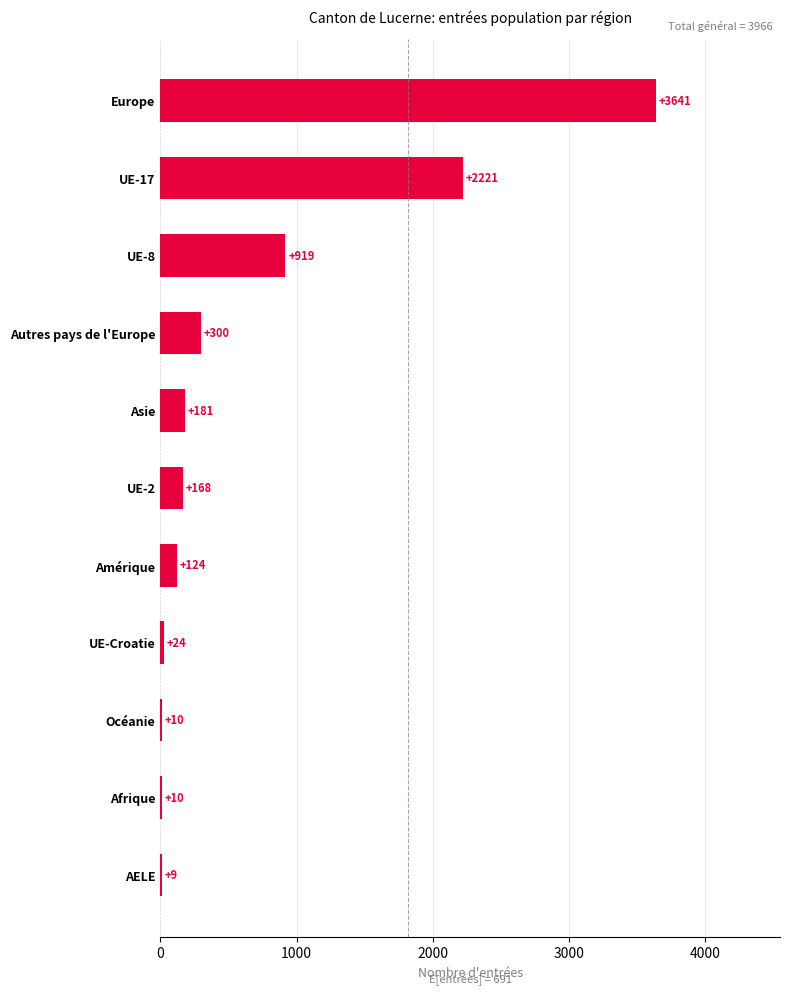

What is the ratio of the value at Amérique to the value at Océanie?

12.4